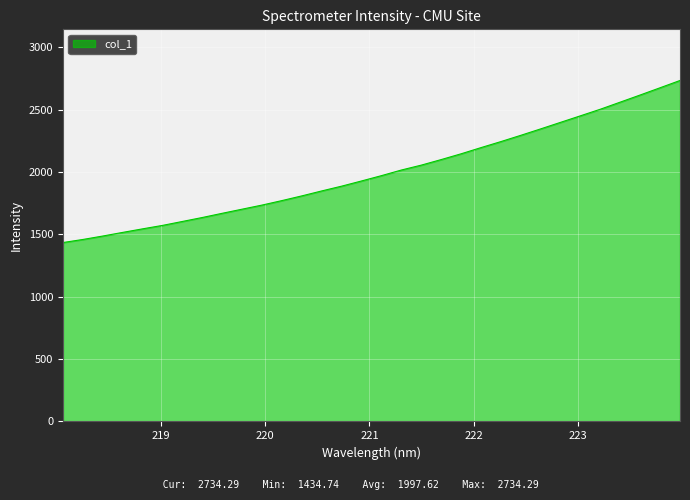

How many lines are shown in the chart?

1